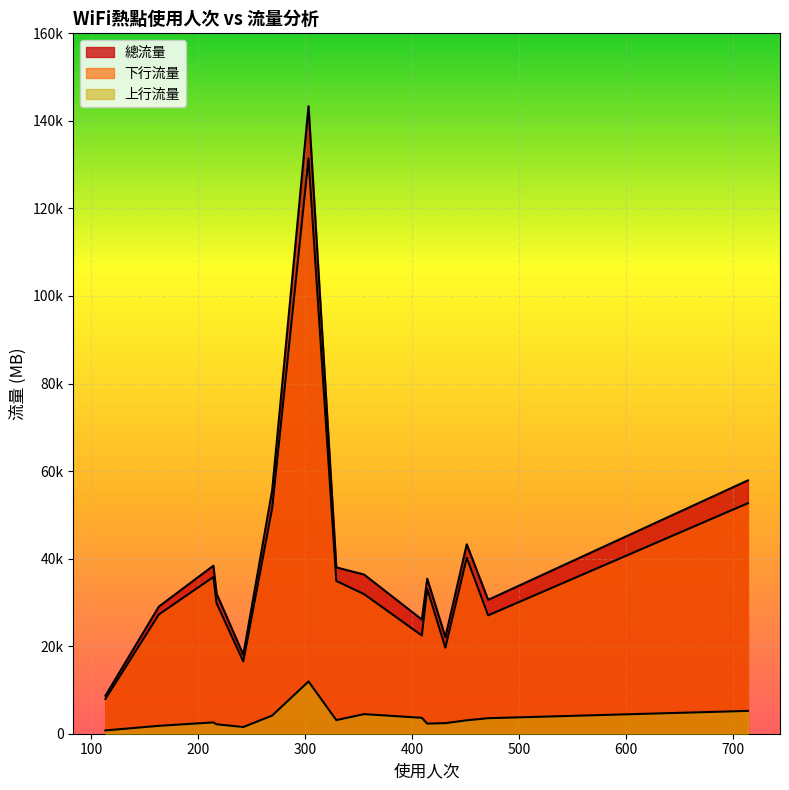

What is the difference between the second highest and second lowest values in the 總流量 series?

39853.2